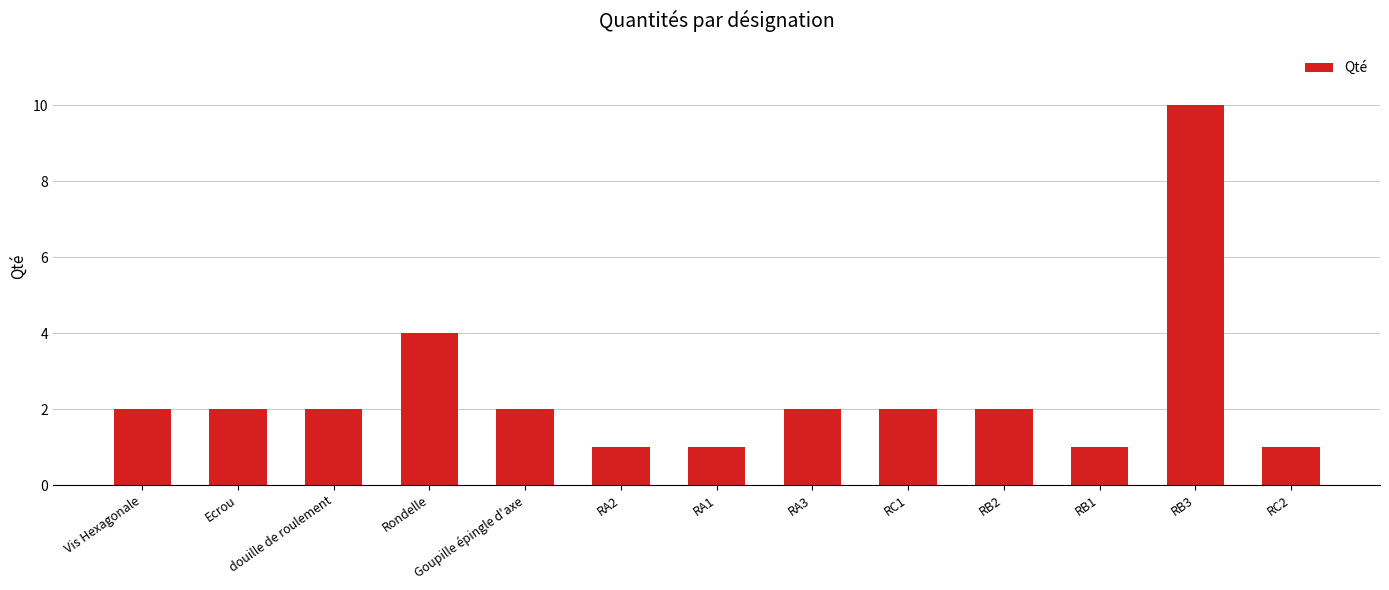

The chart shows a value of 3 at Vis Hexagonale. True or false?

False